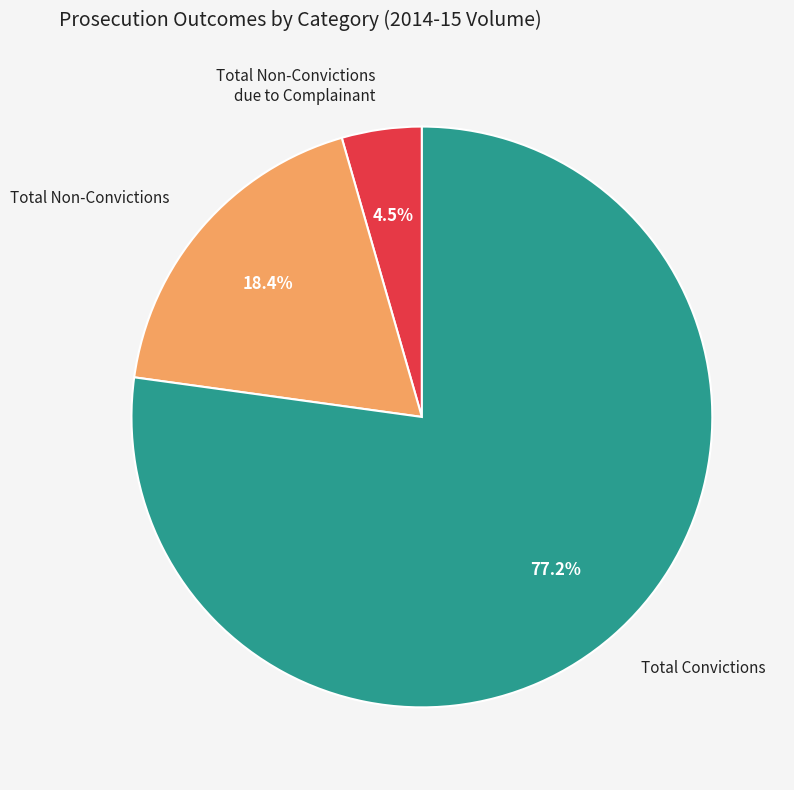

To the nearest percent, what is the average slice percentage?

33%